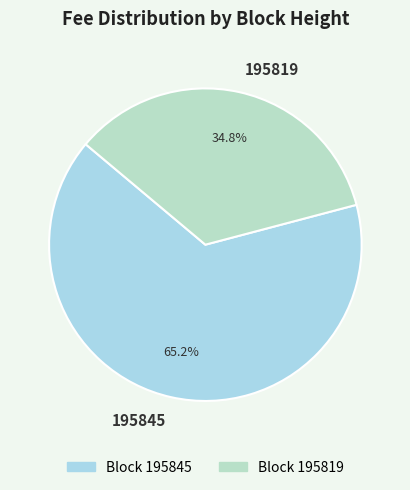

Does 195819 represent more than half of the total?

No